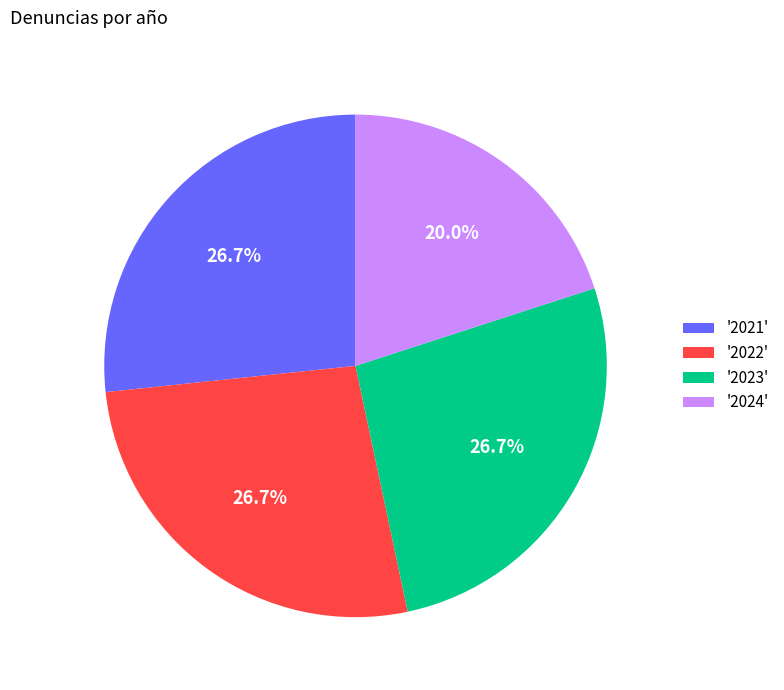

What is the smallest slice in the pie chart?

'2024'